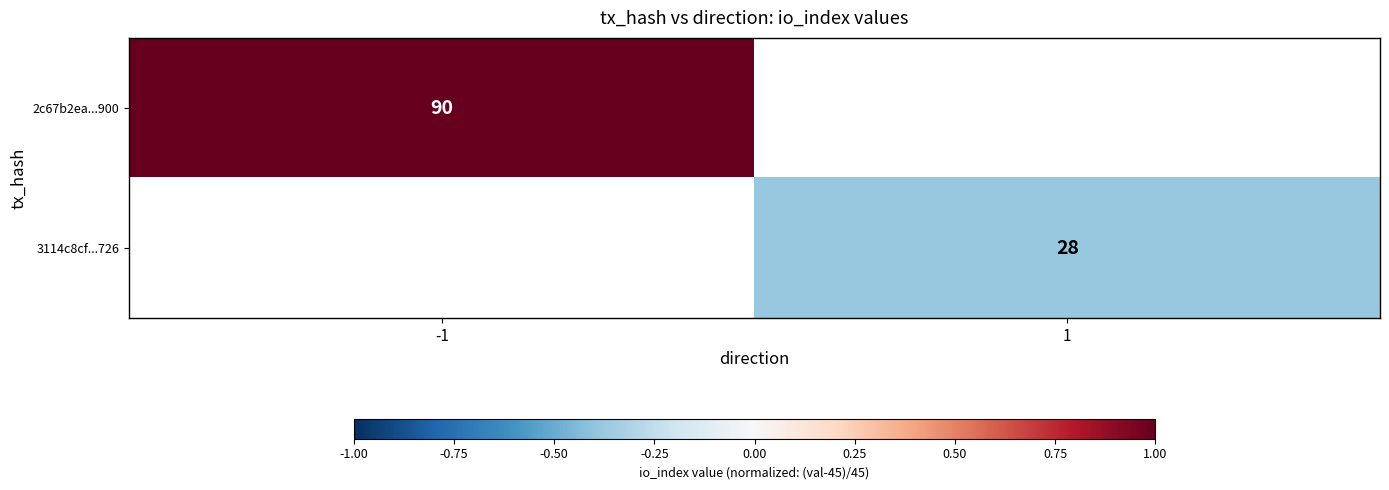

Is it true that 3114c8cf...726 equals 28 at 1?

True